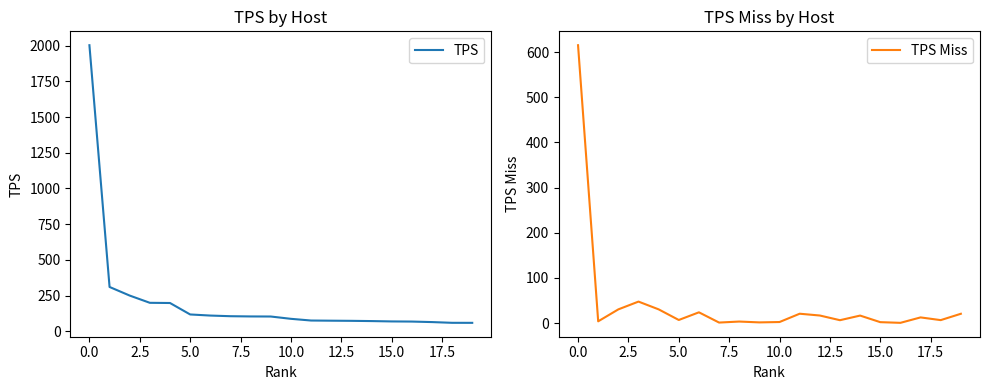

Is it true that TPS Miss equals 20.6 at 5.0?

False